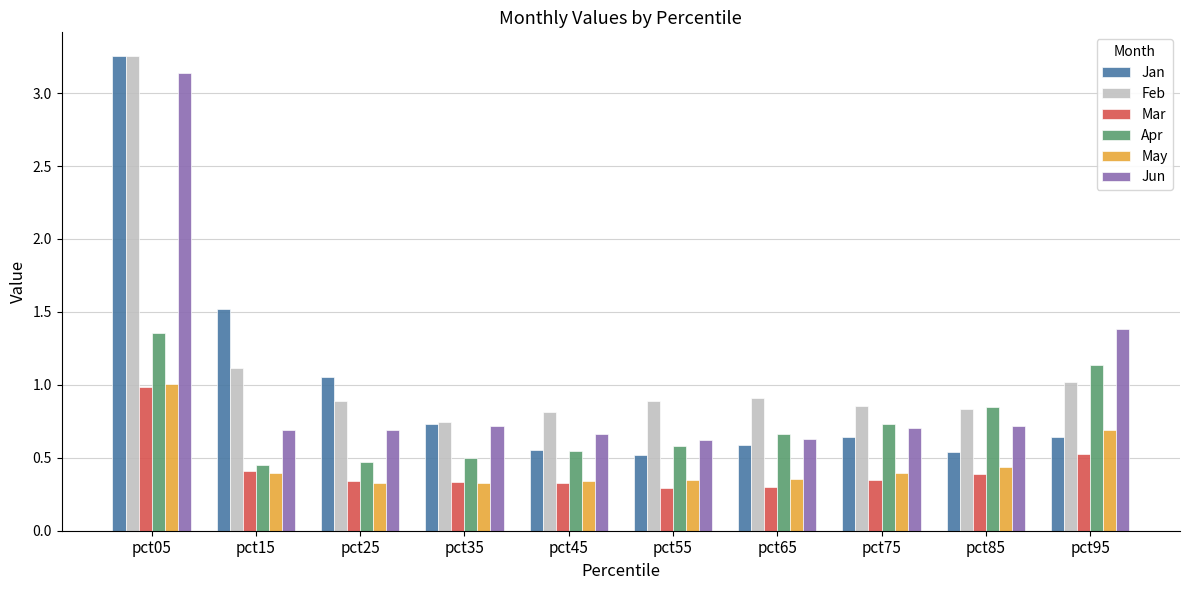

What is the sum of all Apr values?

7.3